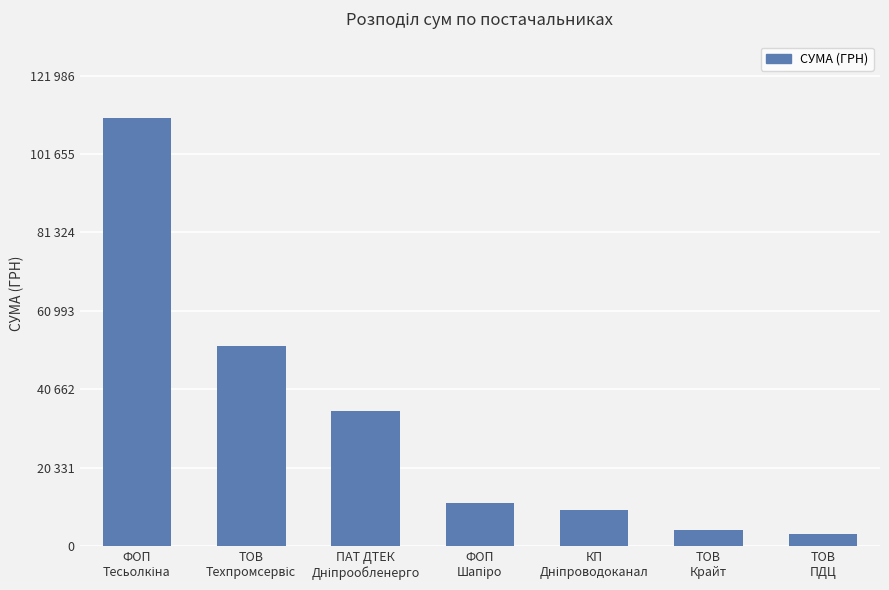

What is the maximum value shown in the chart?

110897.1